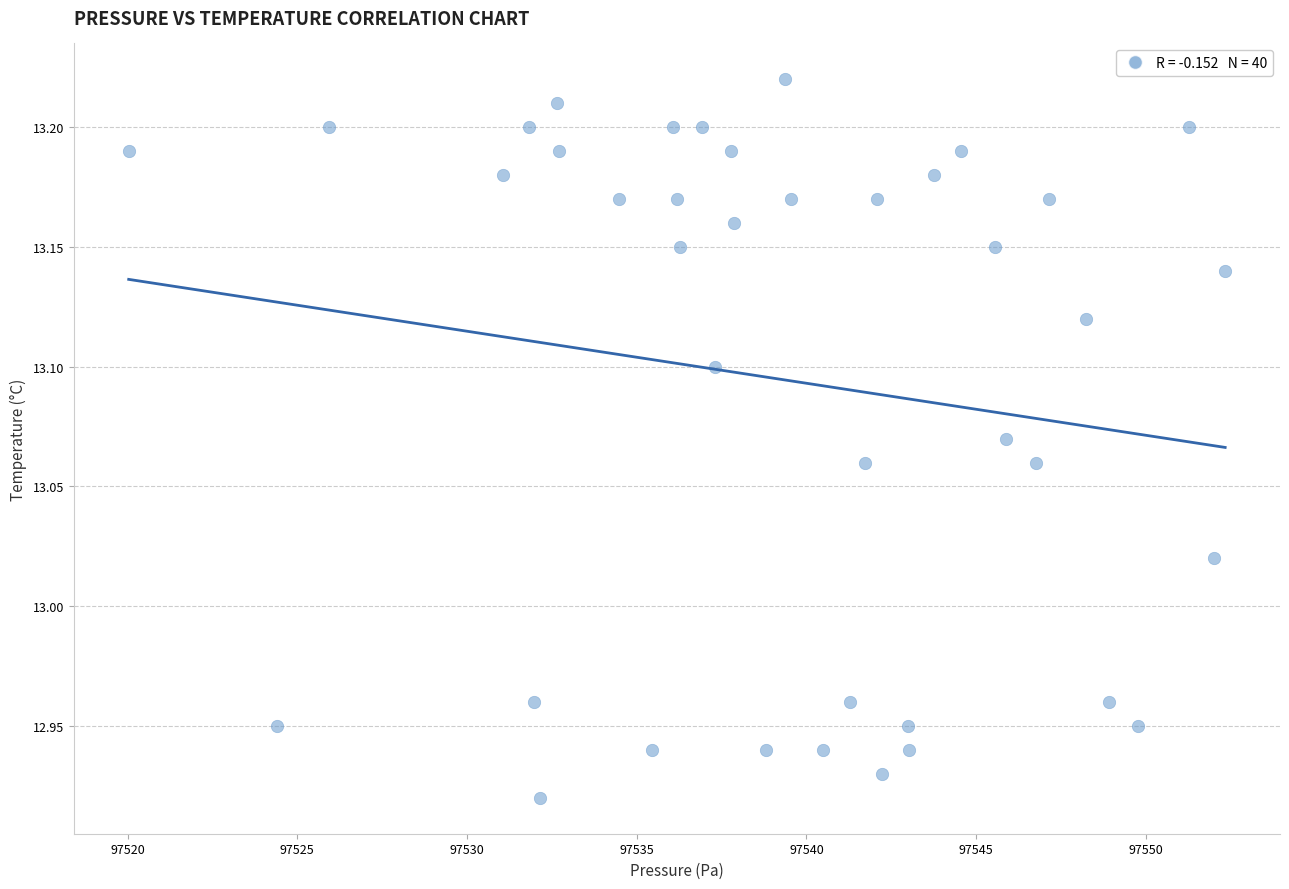

What is the range of Y values (max minus min)?

0.3